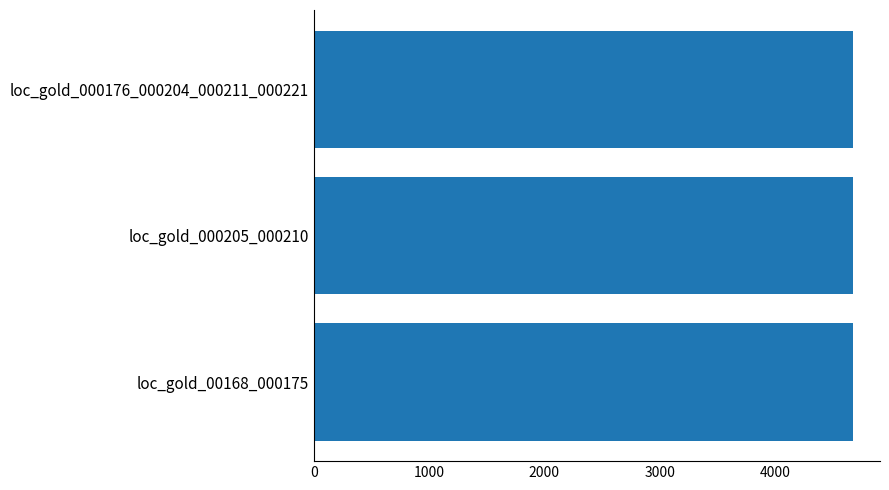

What is the maximum value shown in the chart?

4679